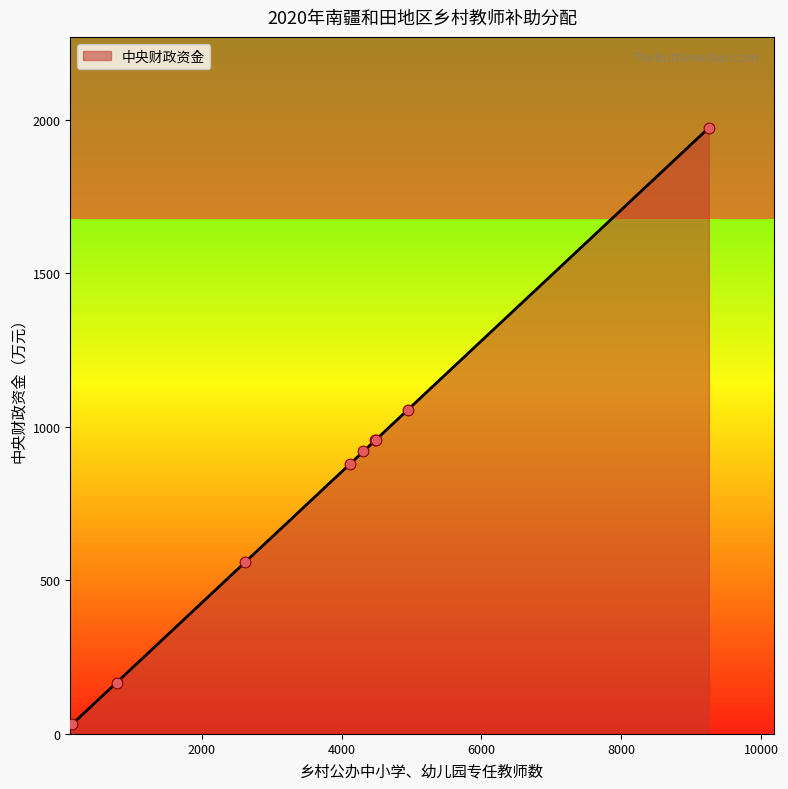

What is the difference between the maximum and minimum values?

1942.6